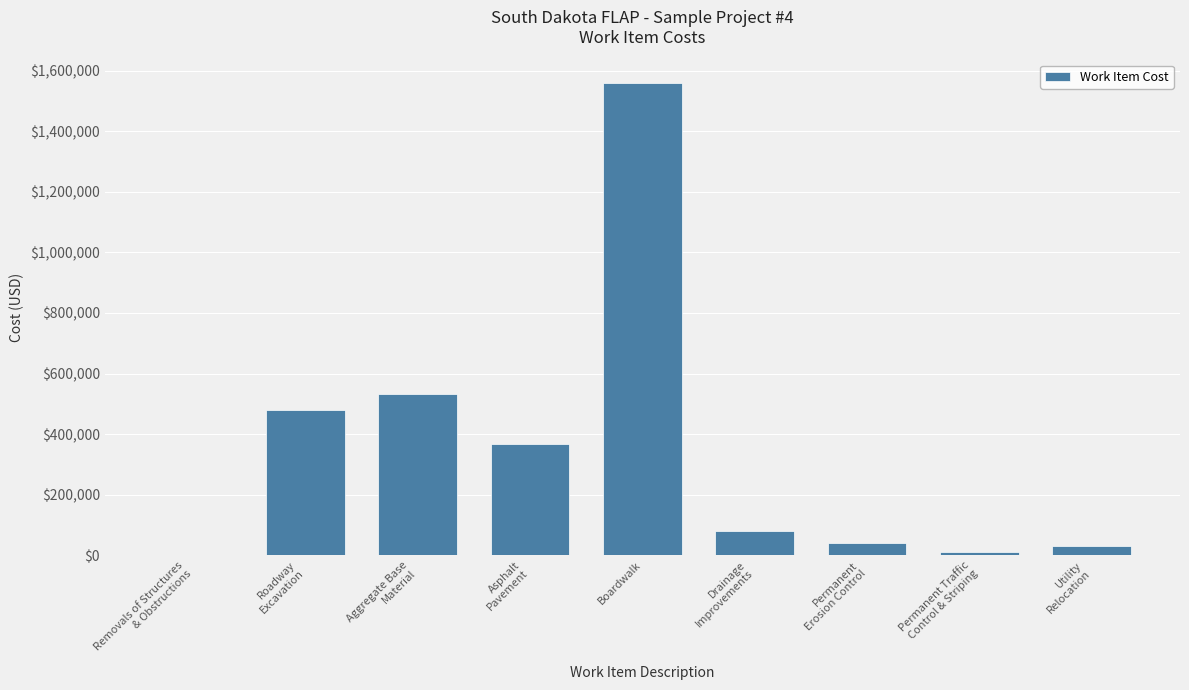

What is the sum of the values at Aggregate Base
Material and Permanent
Erosion Control?

574000